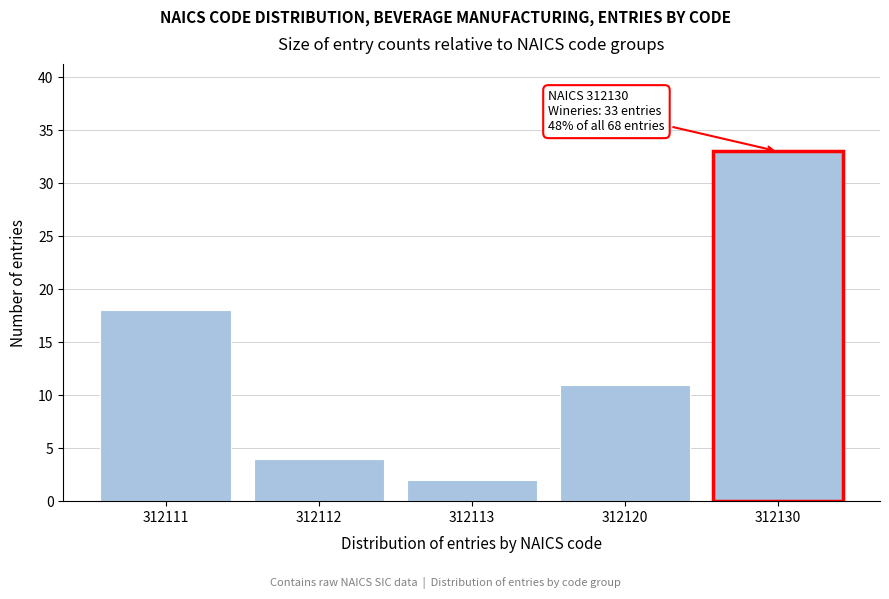

Reading left to right, transcribe all the data shown in this chart.

18	4	2	11	33